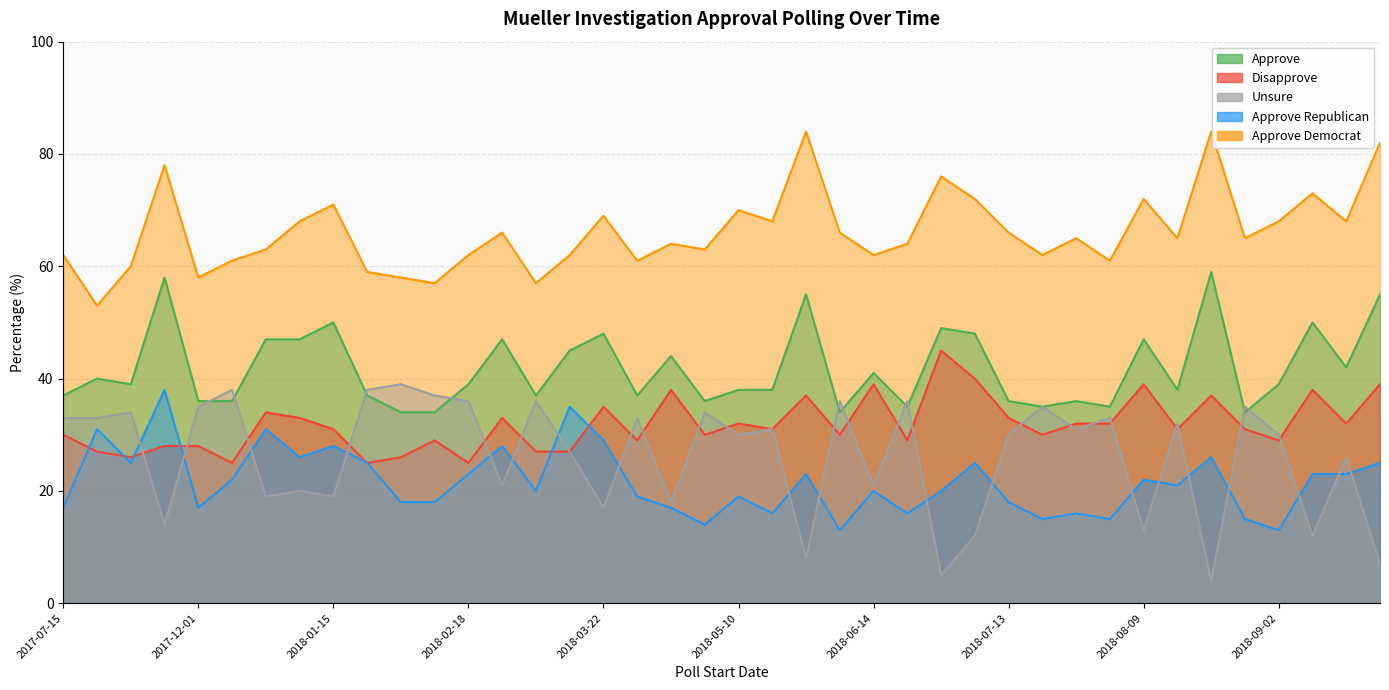

List the labels in order of approve_democrat value, smallest first.

2017-07-20, 2018-01-28, 2018-03-10, 2017-12-01, 2018-01-26, 2018-01-23, 2017-10-30, 2017-12-03, 2018-04-15, 2018-08-05, 2017-07-15, 2018-02-18, 2018-03-15, 2018-06-14, 2018-07-22, 2017-12-14, 2018-05-06, 2018-05-02, 2018-06-17, 2018-07-29, 2018-08-12, 2018-08-26, 2018-02-20, 2018-06-10, 2018-07-13, 2018-01-14, 2018-05-27, 2018-09-02, 2018-09-16, 2018-03-22, 2018-05-10, 2018-01-15, 2018-07-09, 2018-08-09, 2018-09-06, 2018-06-27, 2017-10-29, 2018-09-16, 2018-06-03, 2018-08-19